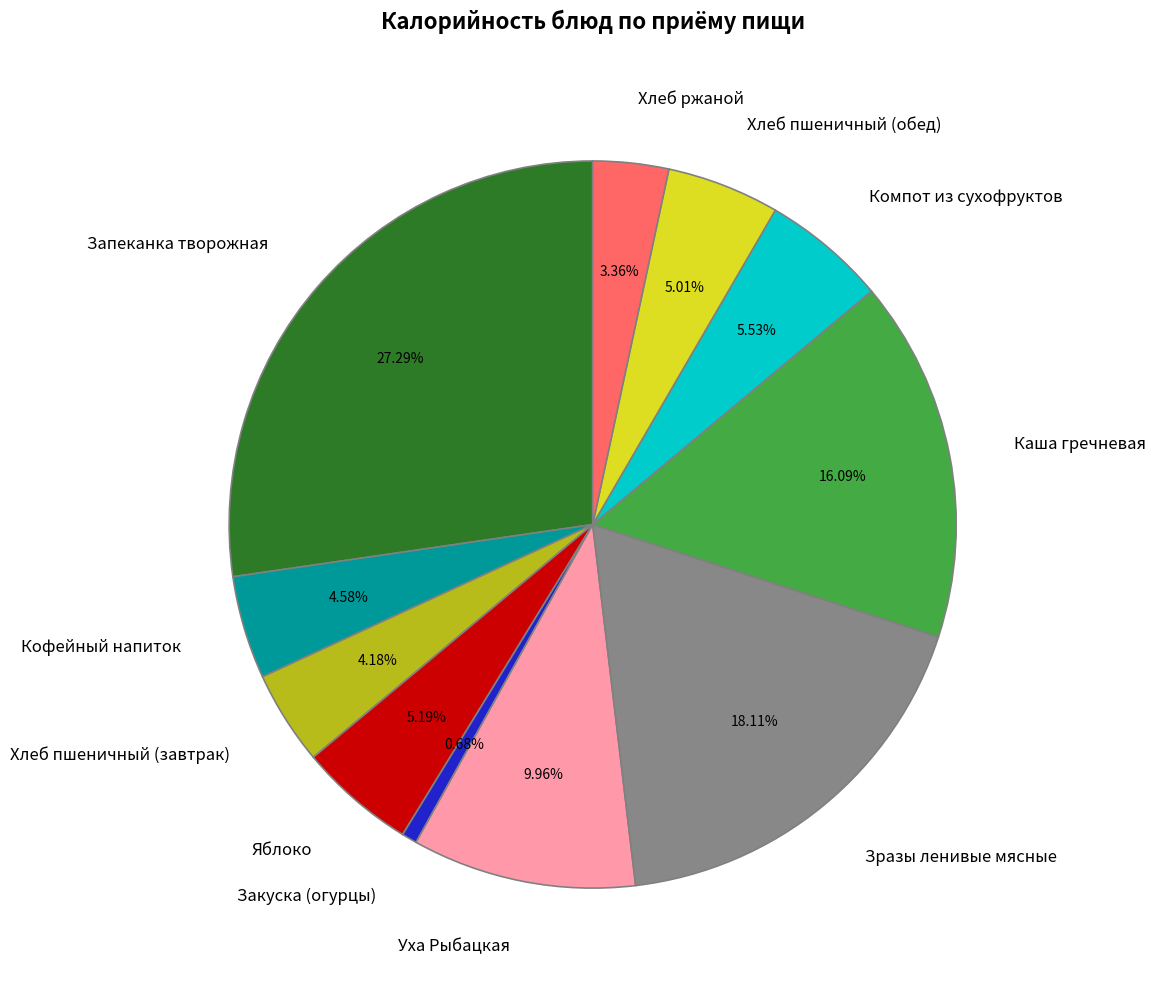

Combined, do Яблоко and Хлеб пшеничный (завтрак) account for over 50%?

No